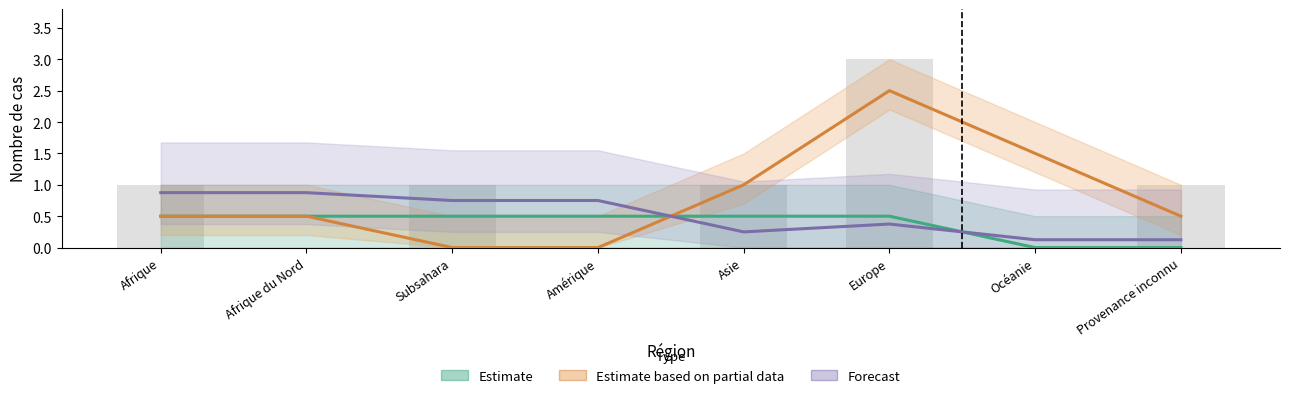

Is it true that Forecast equals 0.9 at Afrique du Nord?

True